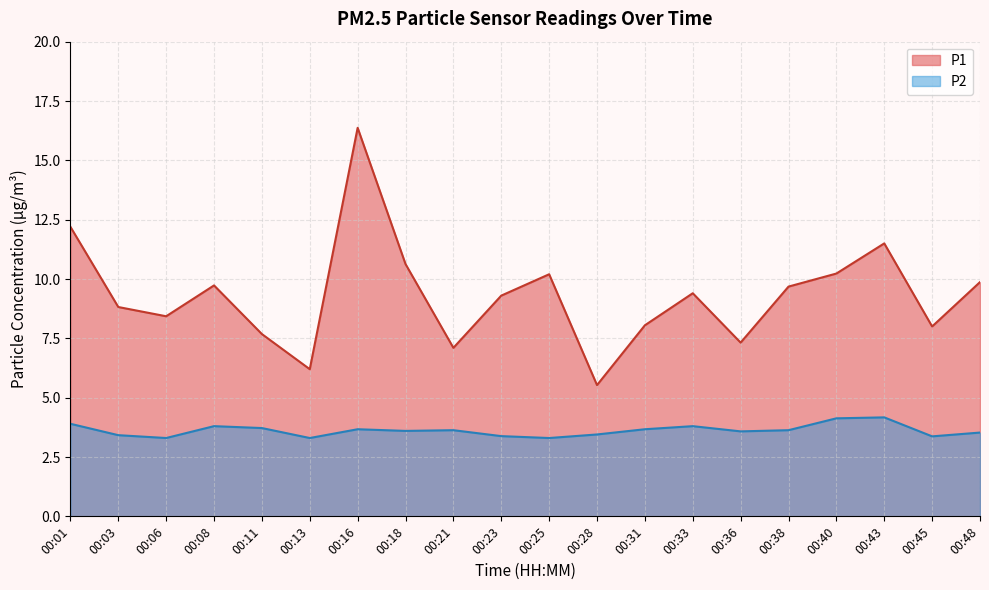

Which category has the highest value across all series?

00:16